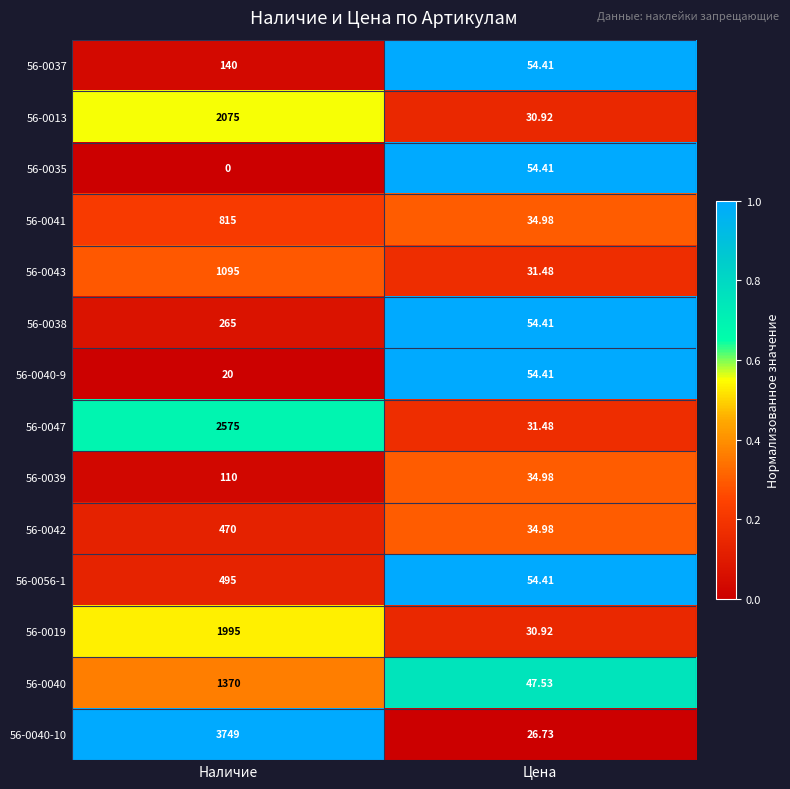

Is the value of 56-0035 at Цена greater than the value of 56-0013 at Цена?

Yes